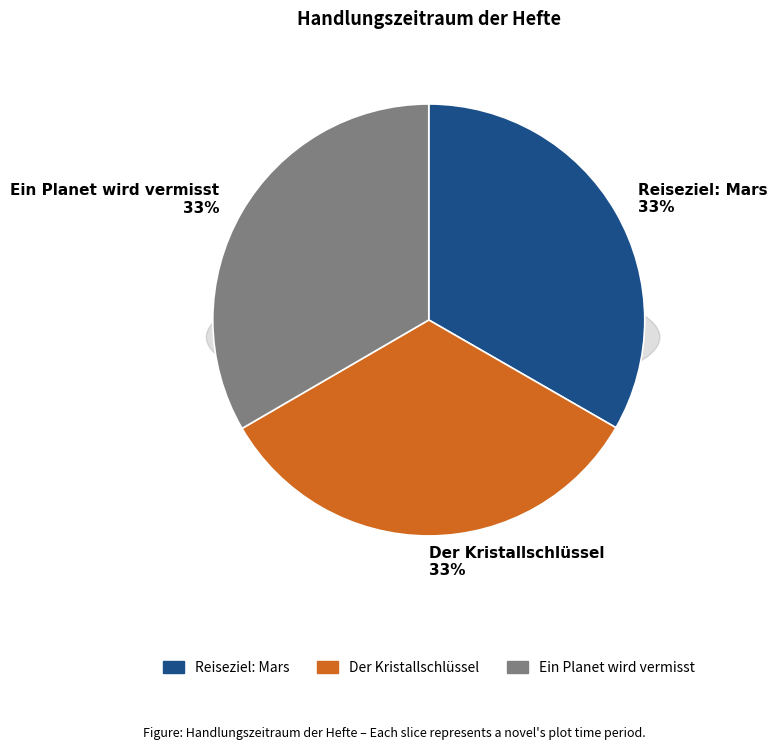

Rank the categories by value from lowest to highest.

Reiseziel: Mars, Der Kristallschlüssel, Ein Planet wird vermisst